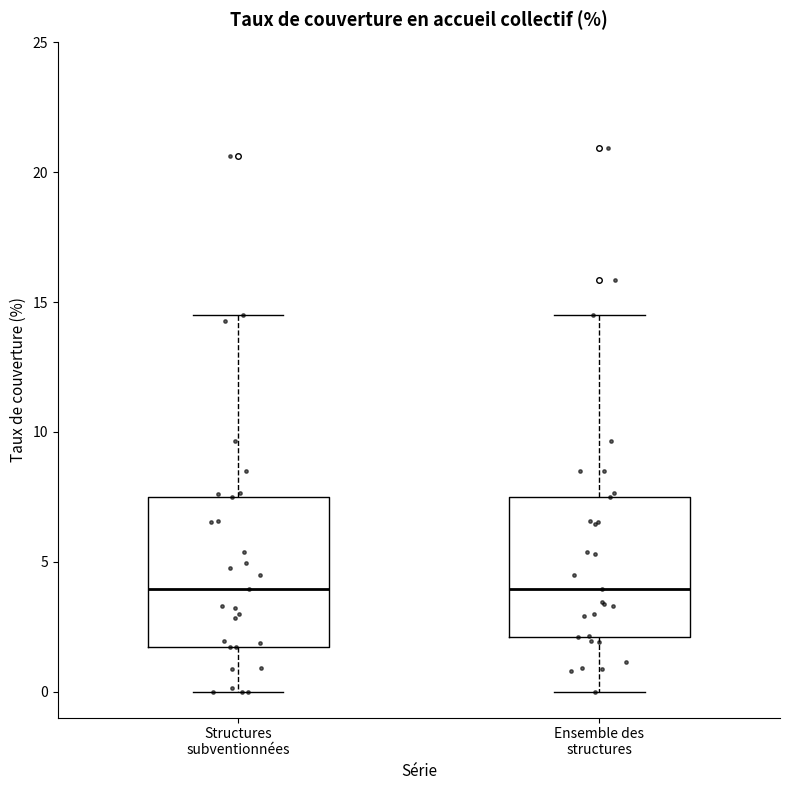

Where is the upper edge of the box for Ensemble des structures on the y-axis? The values are not printed on the chart, so give them approximately, as read against the axis.

7.5